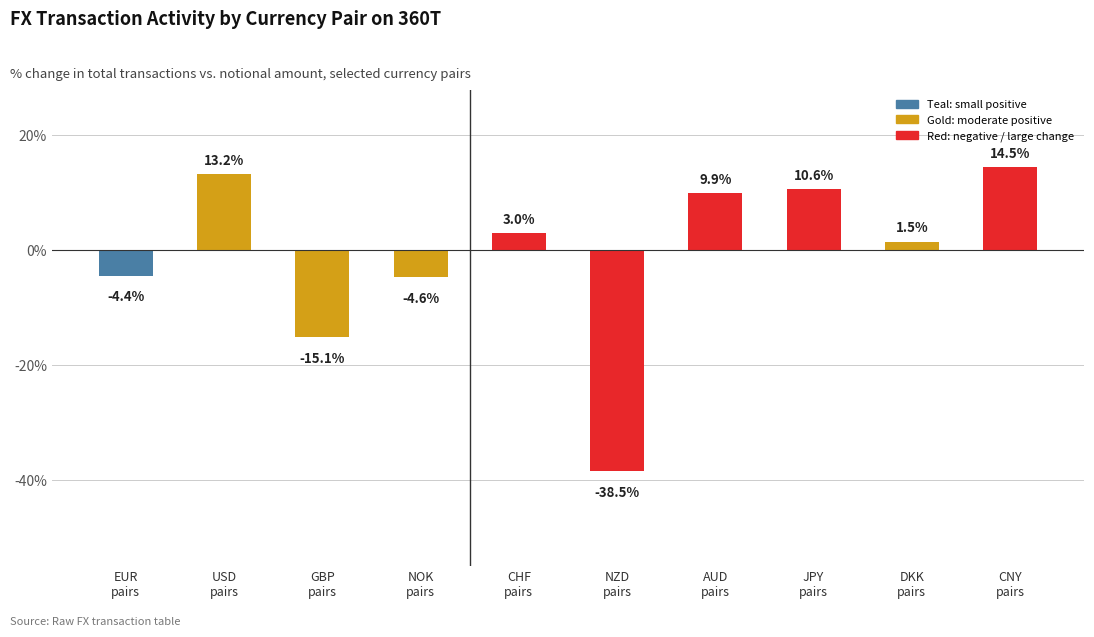

Which has a higher value, DKK
pairs or GBP
pairs?

DKK
pairs